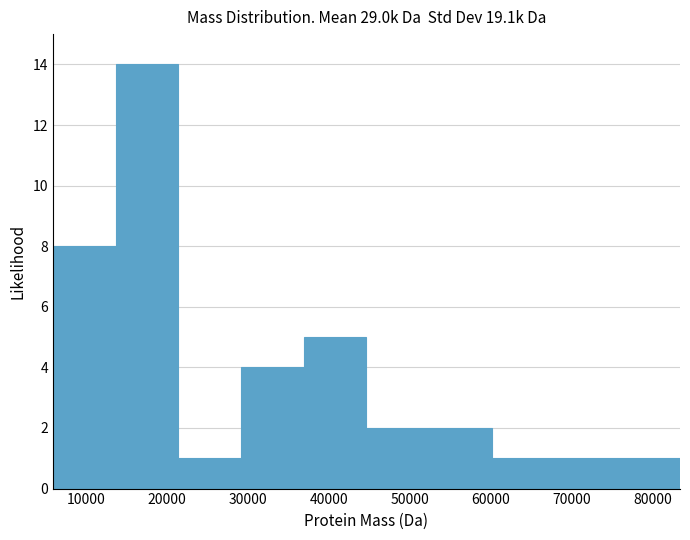

Reading left to right, list every bar in this chart as the range it spans on the x-axis followed by its height. Neither the bar edges nor the heights are printed on the chart, so give them approximately, as read against the axes.

6000 to 14000: 8
14000 to 21000: 14
21000 to 29000: 1
29000 to 37000: 4
37000 to 45000: 5
45000 to 52000: 2
52000 to 60000: 2
60000 to 68000: 1
68000 to 76000: 1
76000 to 83000: 1